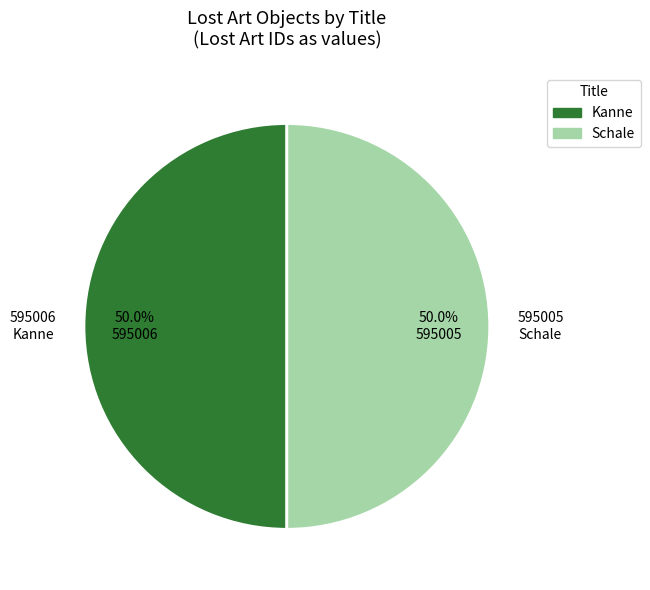

What is the ratio of the value at Kanne to the value at Schale?

1.0